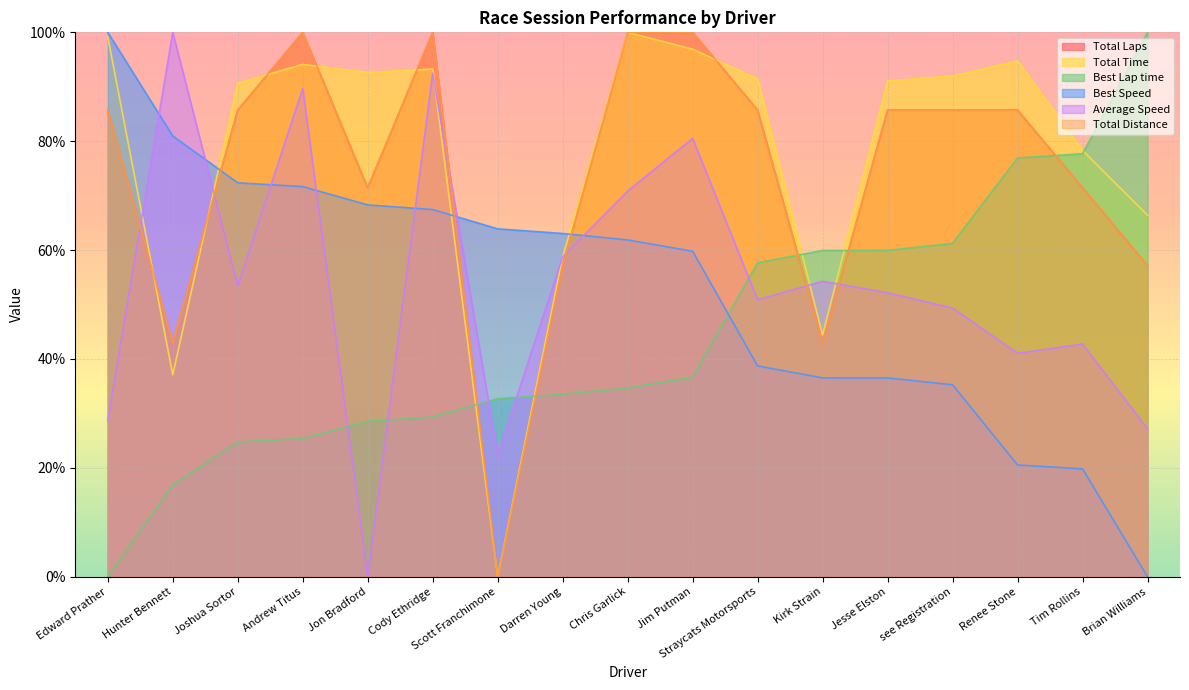

What is the label of the 10th point from the left?

Jim Putman